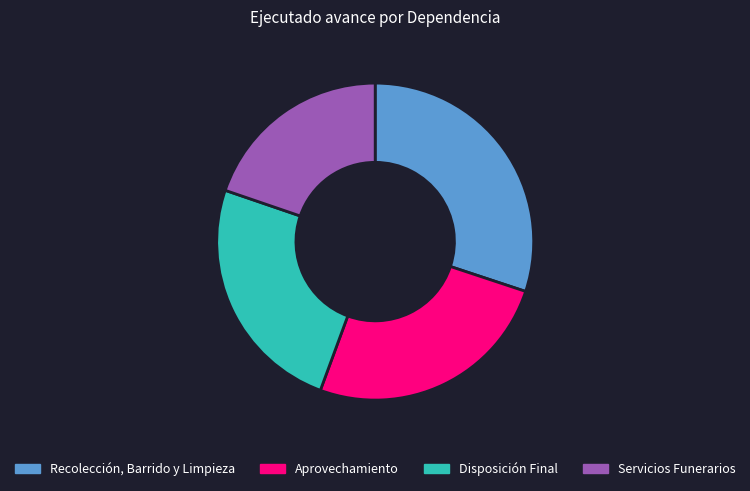

Is there a majority slice in this chart?

No